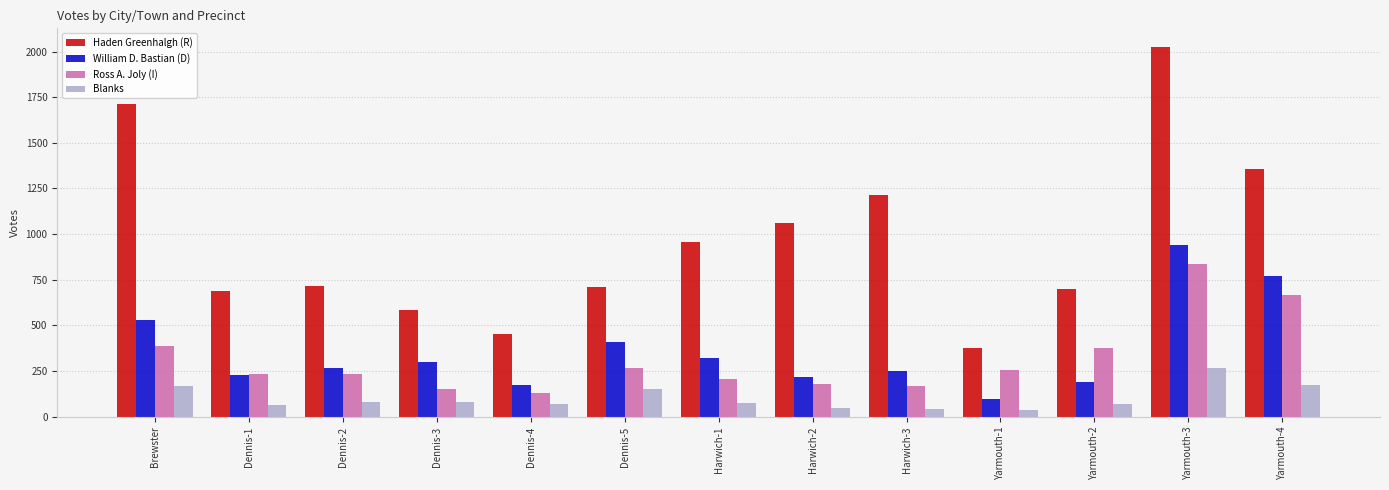

What is the label of the 13th bar from the left?

Yarmouth-4